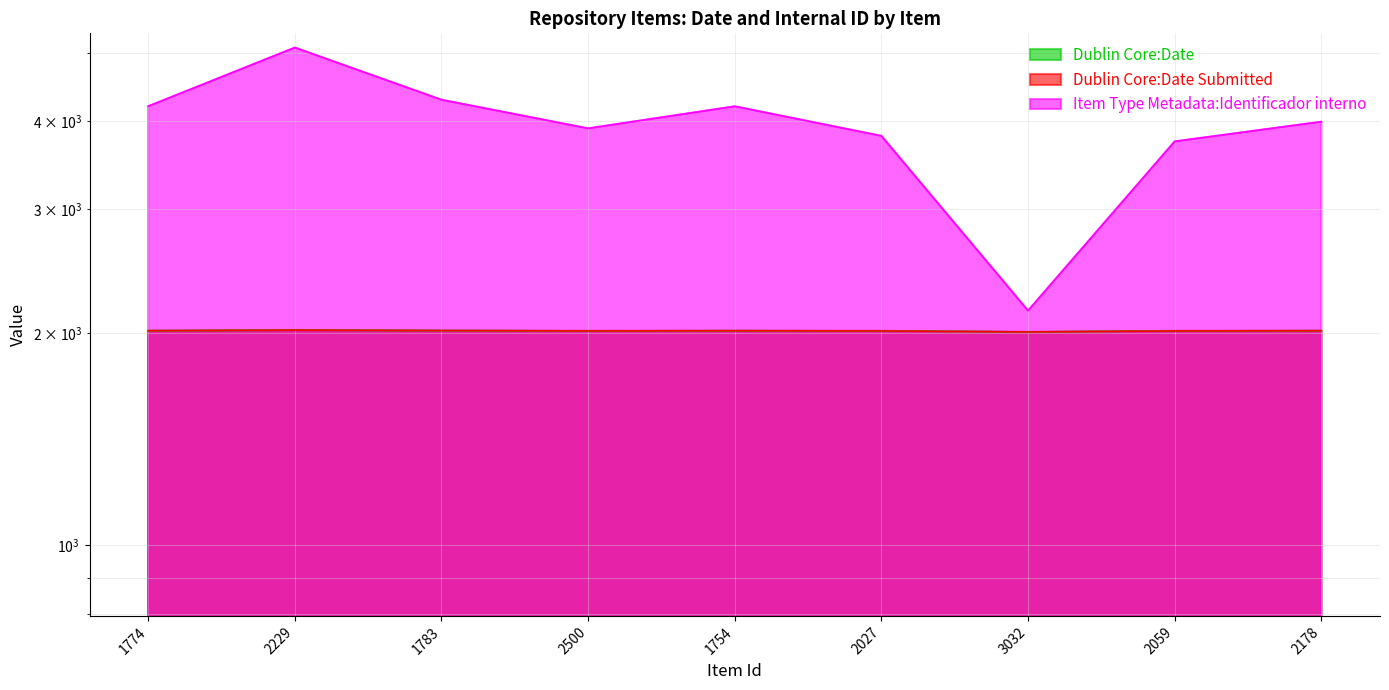

Does the chart display data point markers on the line(s)?

No